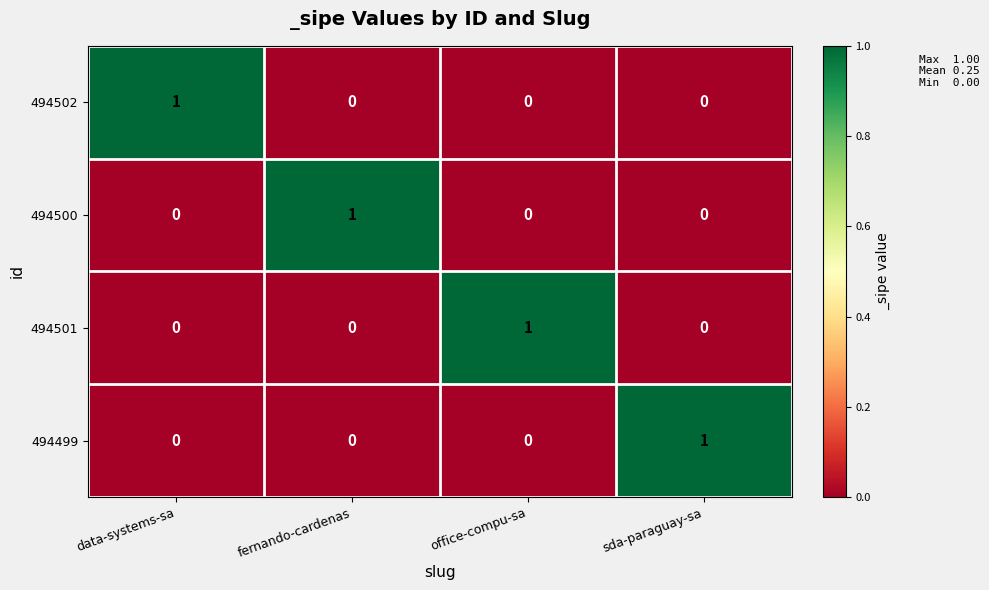

Reading left to right, extract all data points from this chart.

494502: data-systems-sa=1	fernando-cardenas=0	office-compu-sa=0	sda-paraguay-sa=0
494500: data-systems-sa=0	fernando-cardenas=1	office-compu-sa=0	sda-paraguay-sa=0
494501: data-systems-sa=0	fernando-cardenas=0	office-compu-sa=1	sda-paraguay-sa=0
494499: data-systems-sa=0	fernando-cardenas=0	office-compu-sa=0	sda-paraguay-sa=1